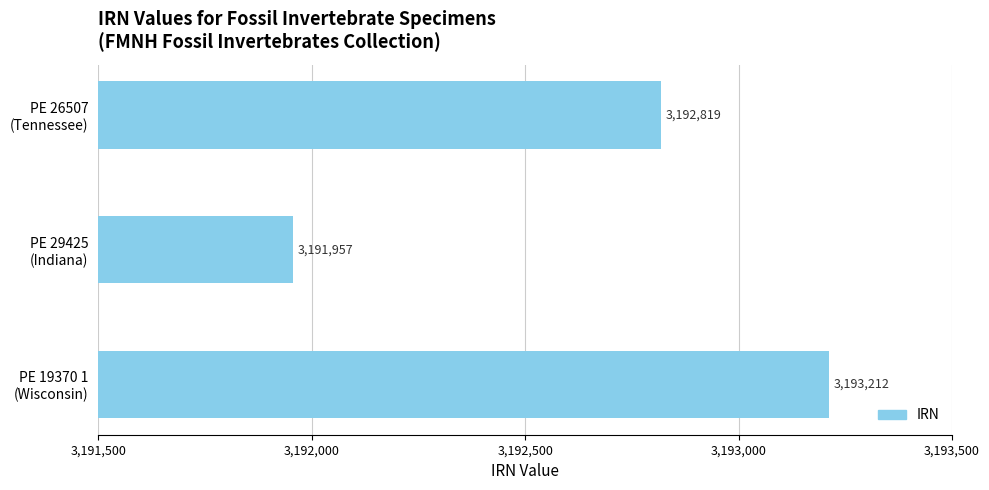

List the labels in order of value, smallest first.

PE 29425
(Indiana), PE 26507
(Tennessee), PE 19370 1
(Wisconsin)